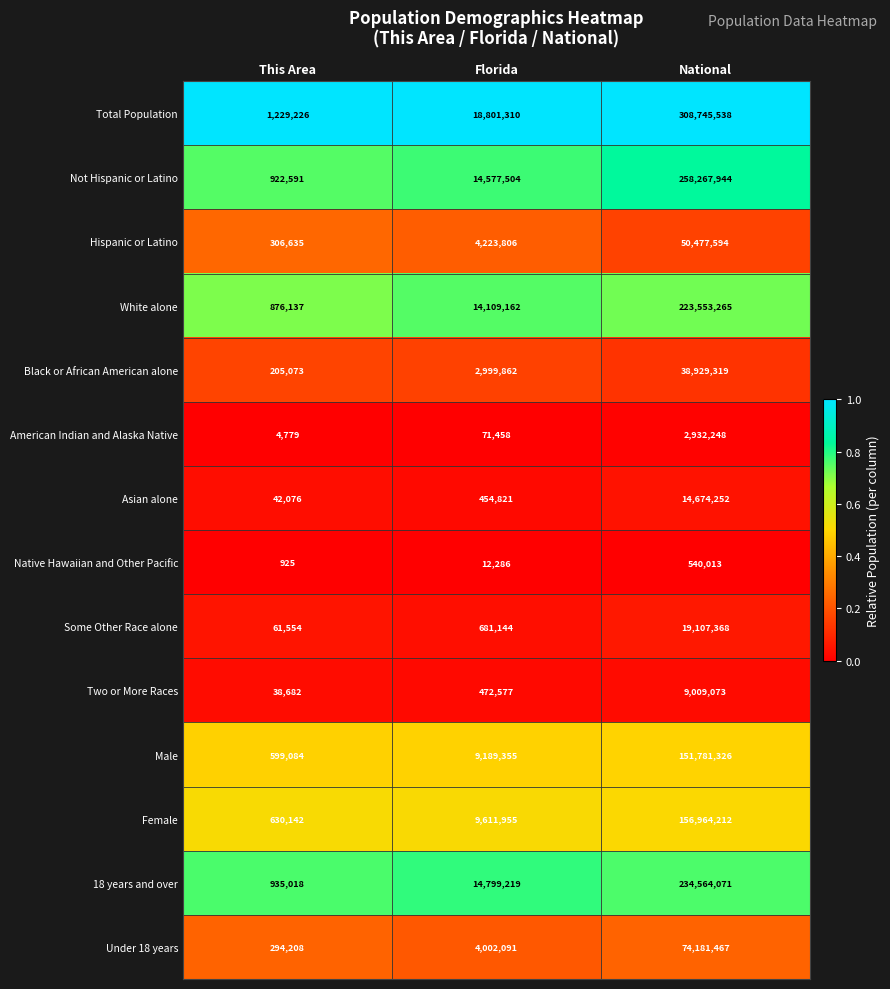

True or false: Female has a value of 942277 at This Area.

False